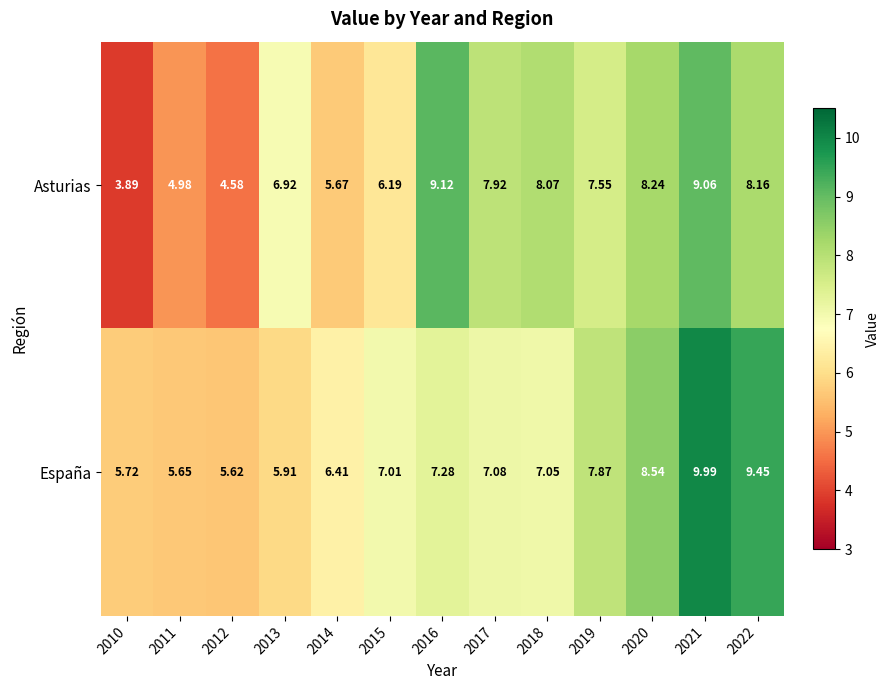

Which series has the largest total across all categories?

España